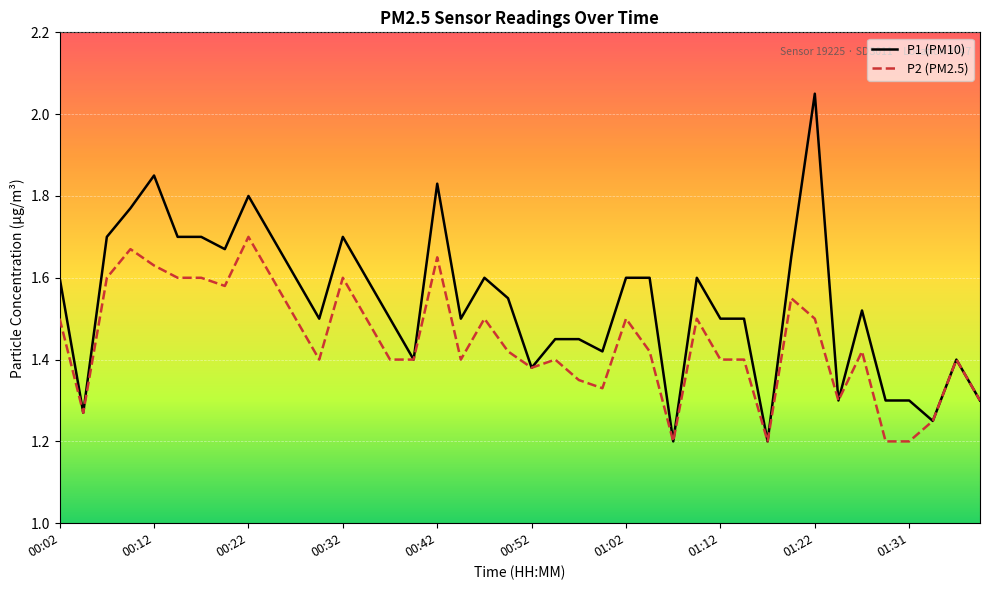

Which series has the largest total across all categories?

P1 (PM10)